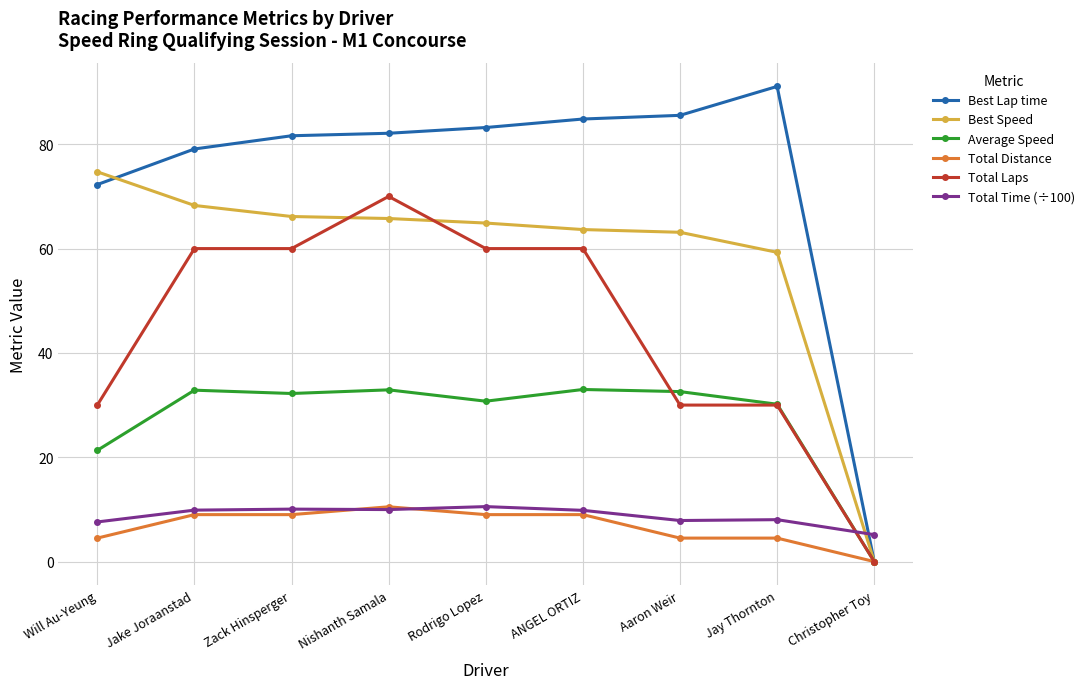

What is the sum of the Best Lap time values at Christopher Toy and Jay Thornton?

91.1